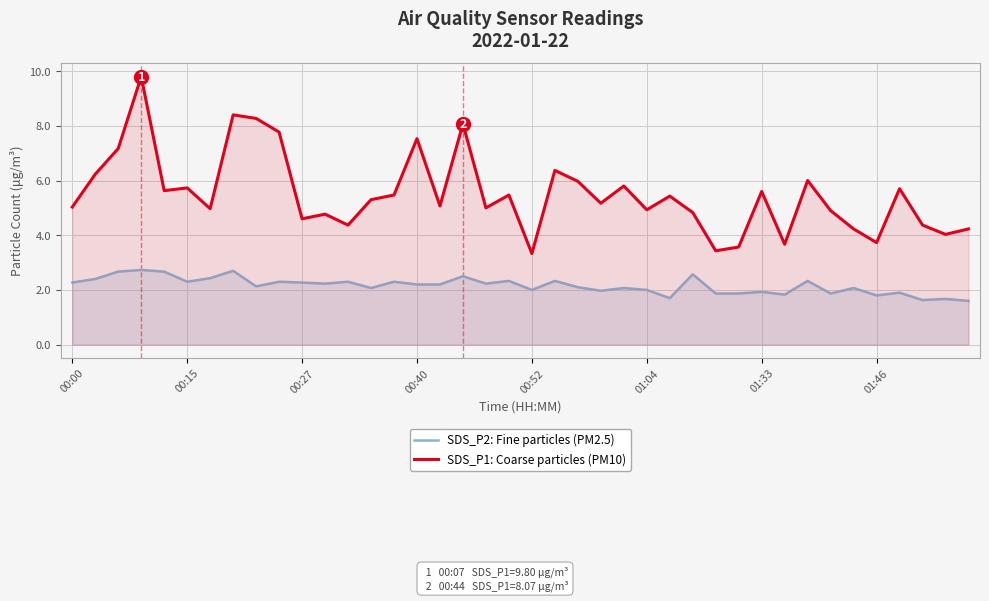

The value of SDS_P2: Fine particles (PM2.5) at 00:27 is 2.3. True or false?

True